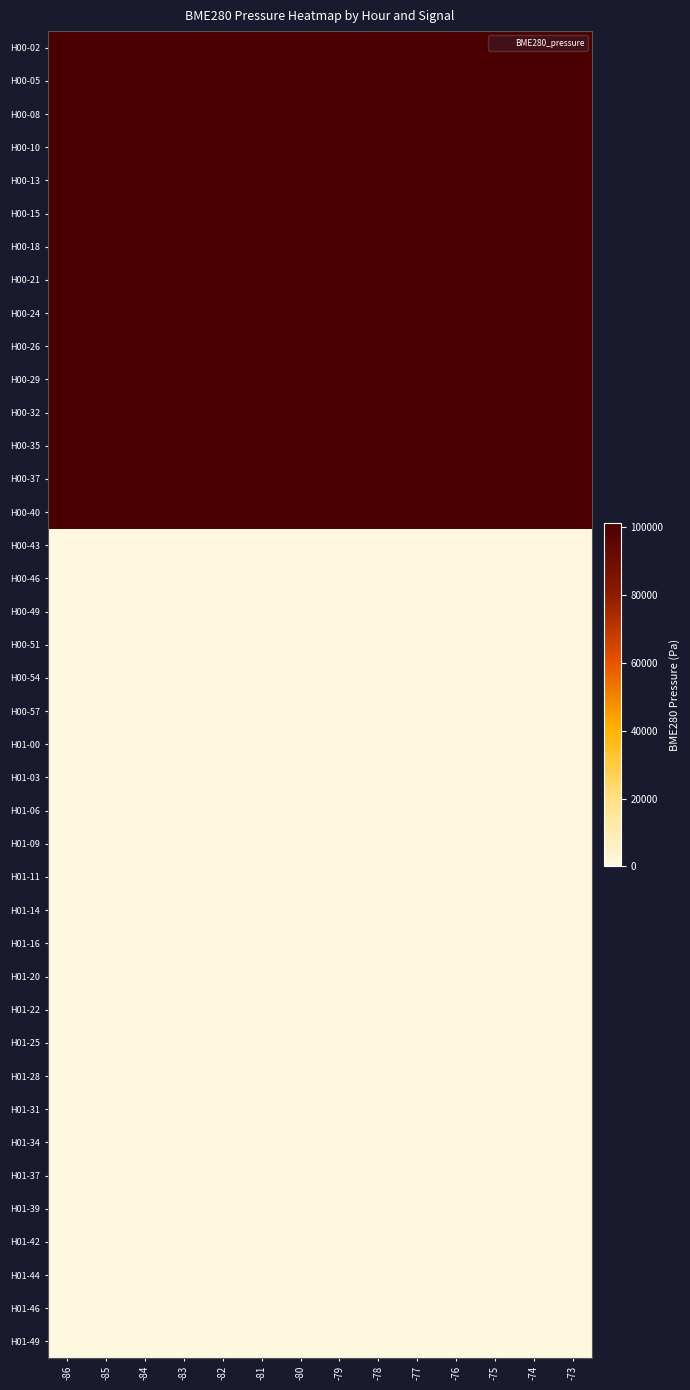

Which has a higher value, -76 or -77?

-76